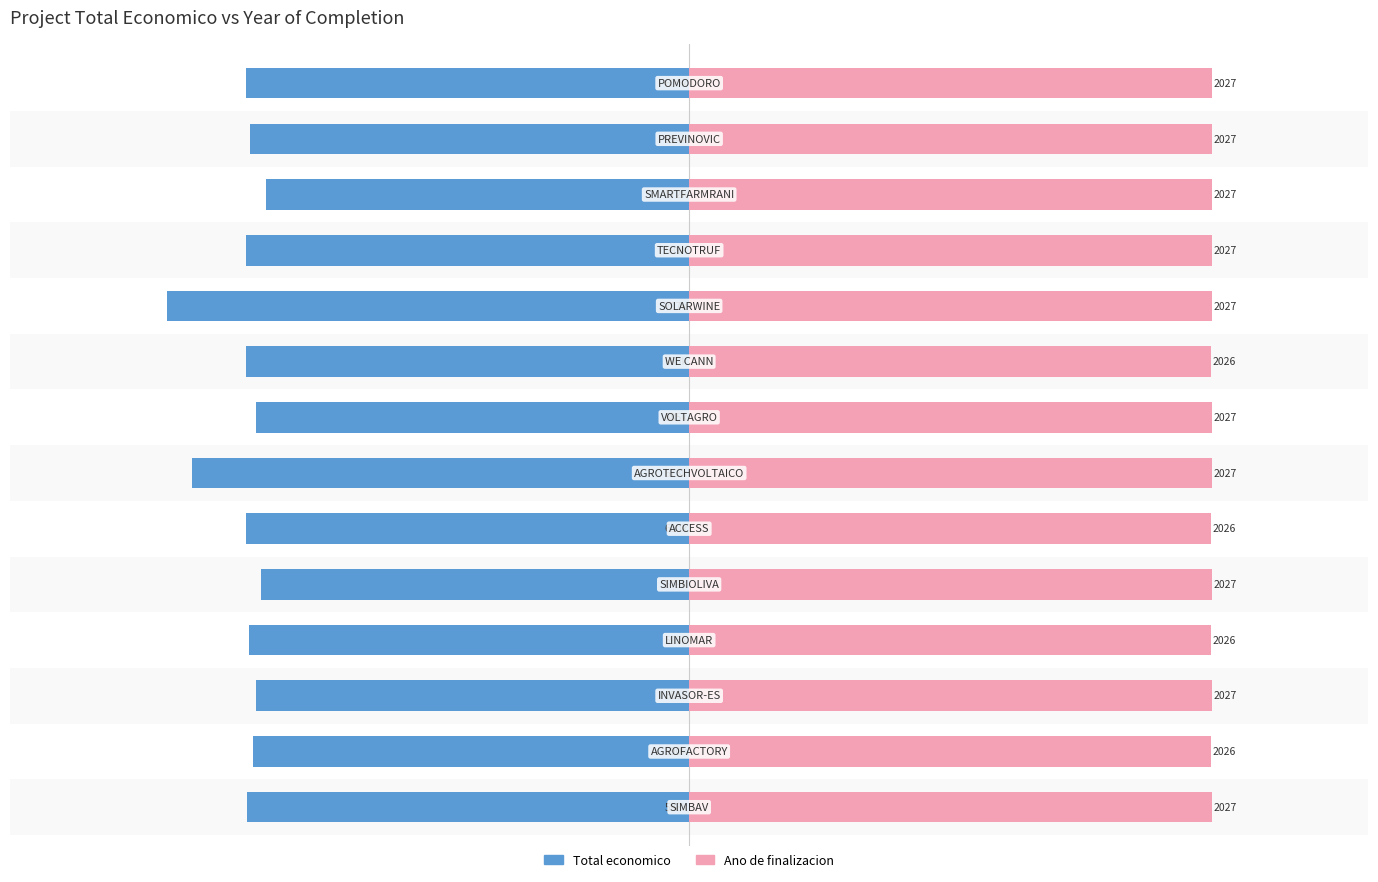

What is the difference between the Total economico values at 8 and 2?

14238.0